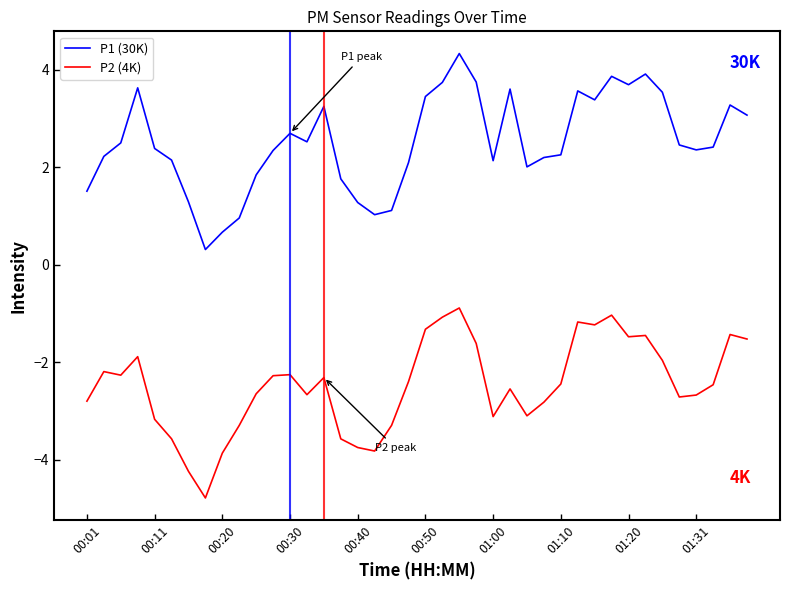

Which series has the largest total across all categories?

P1 (30K)